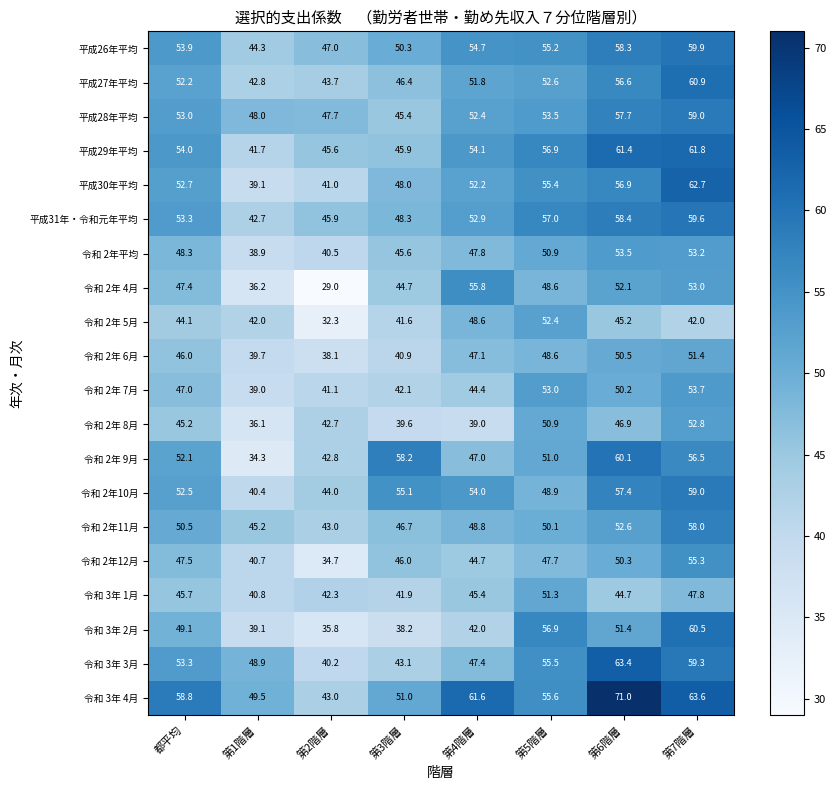

Which category has the highest value in the 令和 2年 7月 series?

第7階層